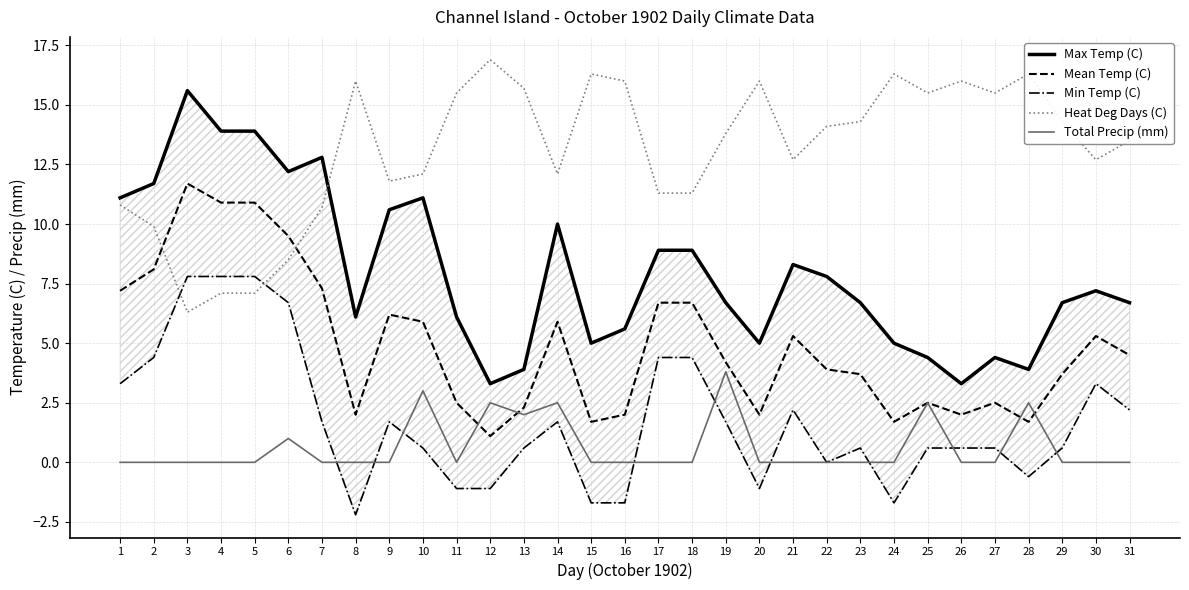

At which category does the chart reach its minimum across all series?

8